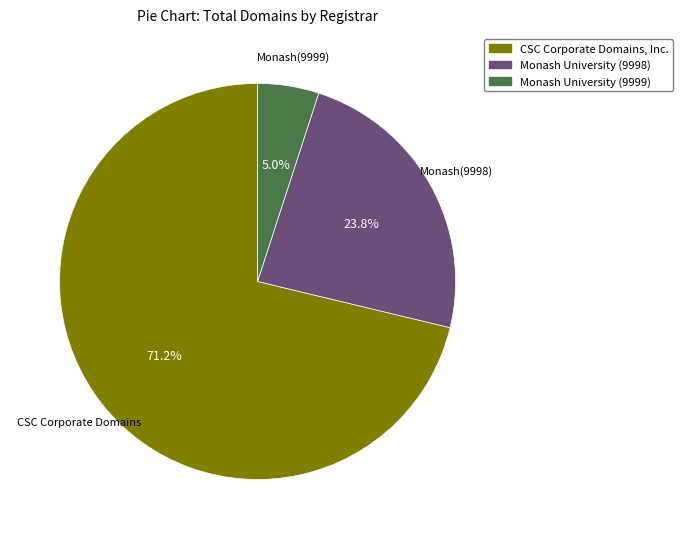

True or false: CSC Corporate Domains, Inc. accounts for 77% of the total.

False